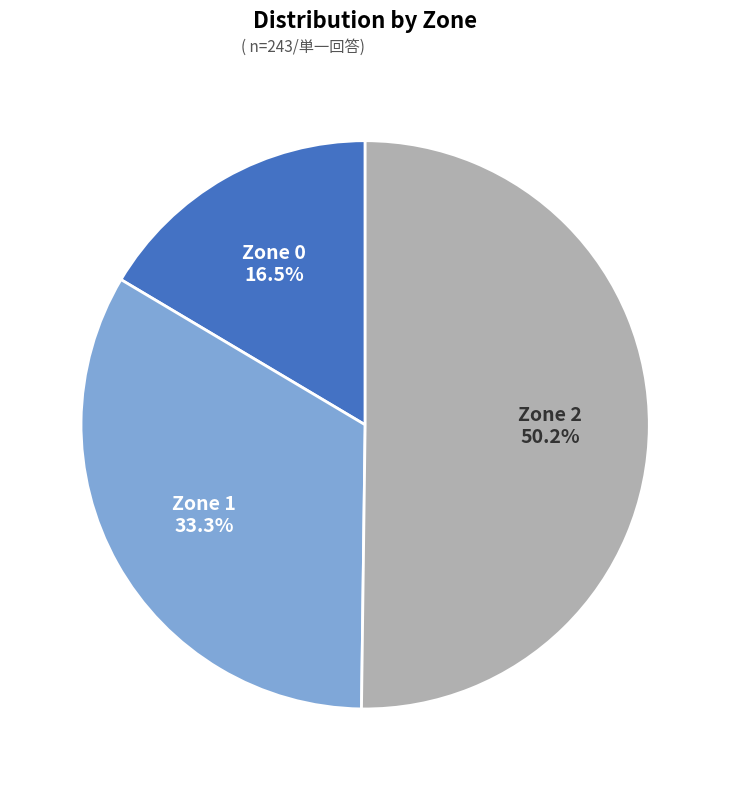

To the nearest percent, what percentage of the pie is Zone 1?

33%